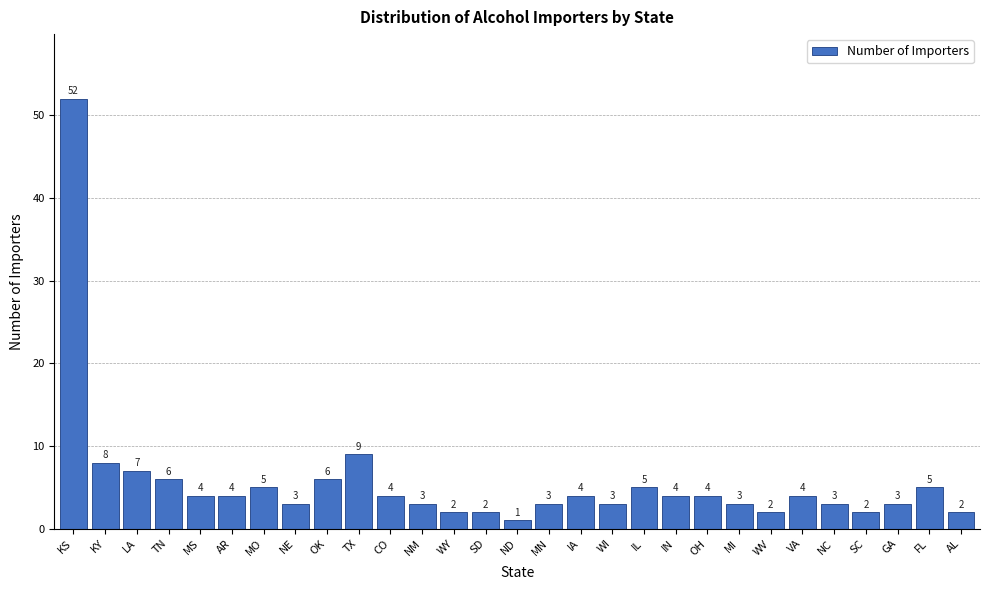

Reading left to right, transcribe all the data shown in this chart.

52	8	7	6	4	4	5	3	6	9	4	3	2	2	1	3	4	3	5	4	4	3	2	4	3	2	3	5	2